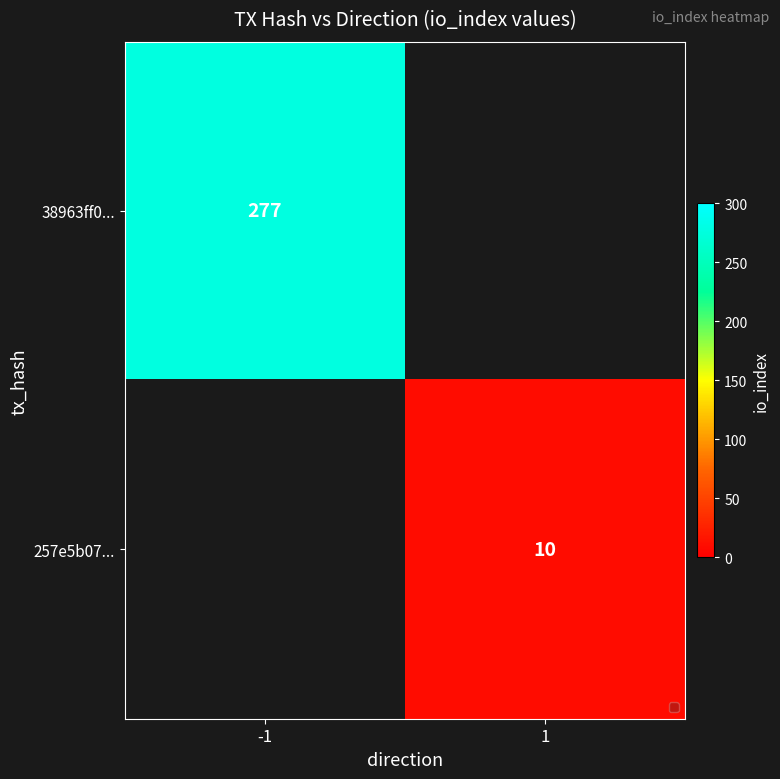

The 257e5b07... series shows 10 at 1. True or false?

True